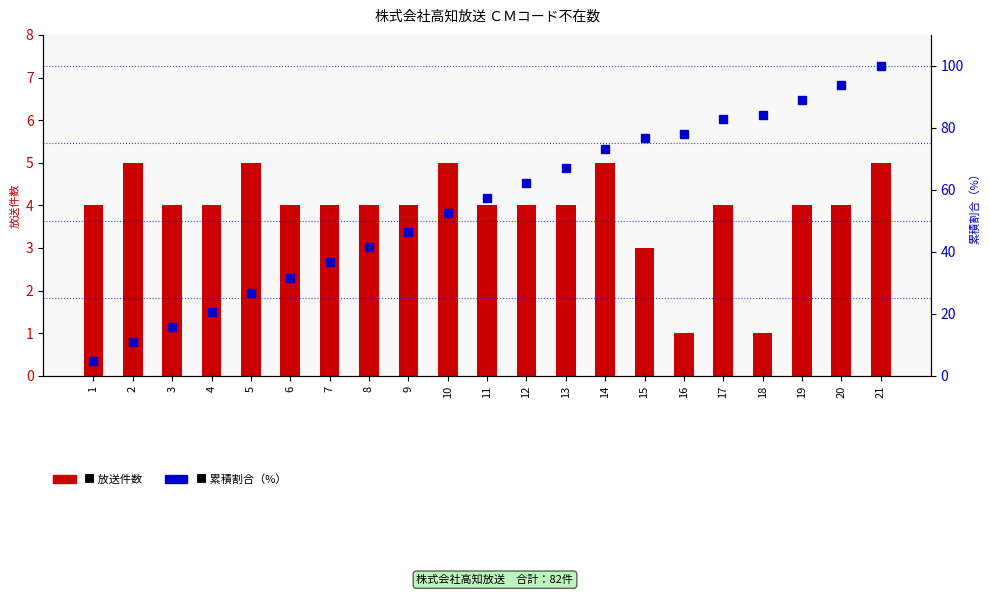

What is the value of the 放送件数 bar at the 9th from the left?

4.0